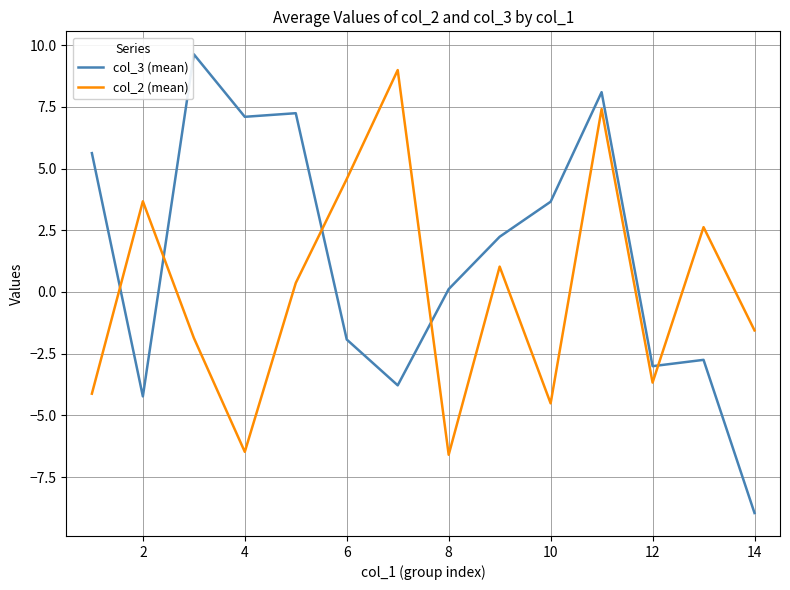

What is the lowest value of the col_3 (mean) series?

-9.0